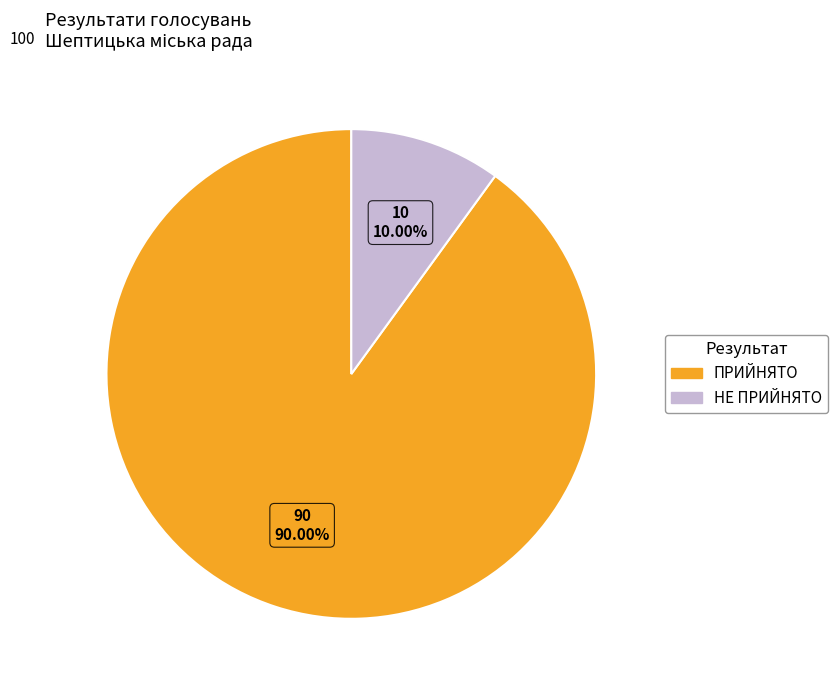

True or false: НЕ ПРИЙНЯТО accounts for 10% of the total.

True